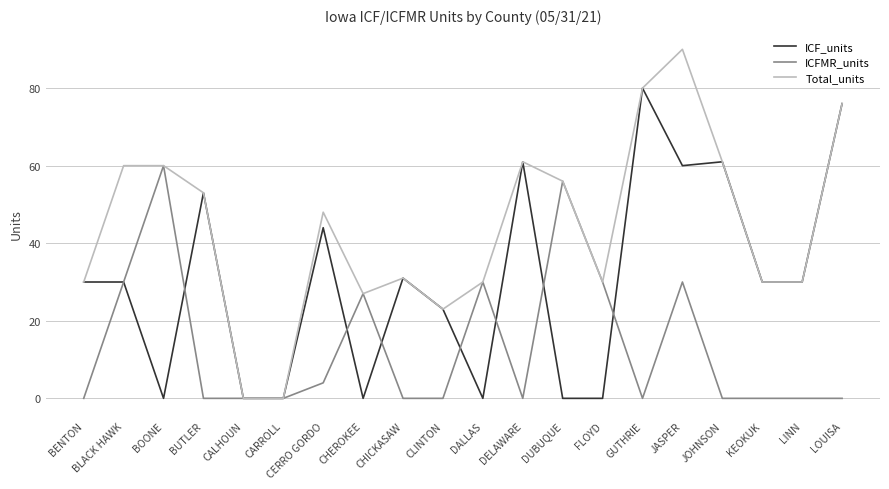

Between BENTON and JASPER, which series saw the biggest shift?

Total_units